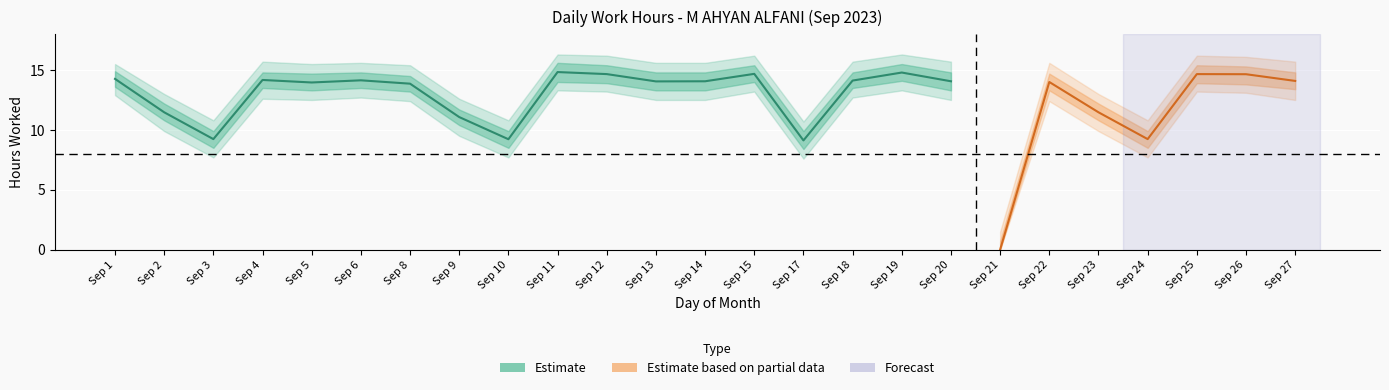

Which label corresponds to the smallest value in the chart?

21